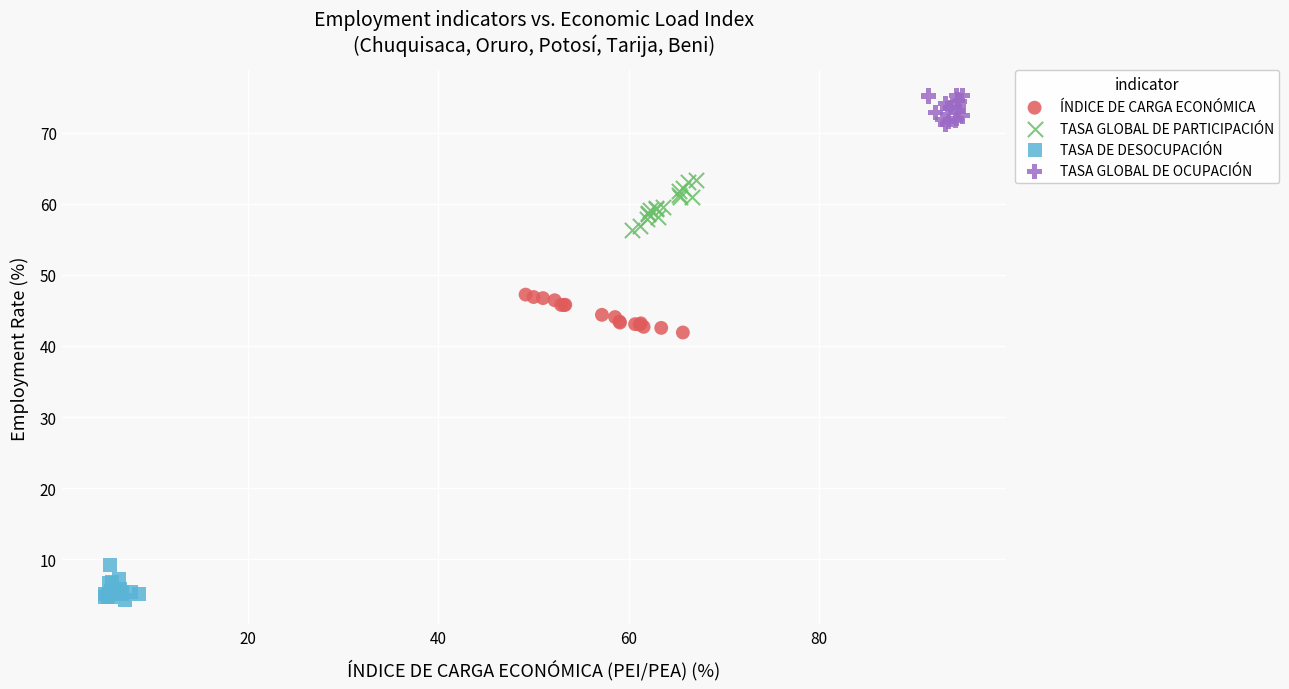

Which series reaches the minimum Y coordinate?

TASA DE DESOCUPACIÓN